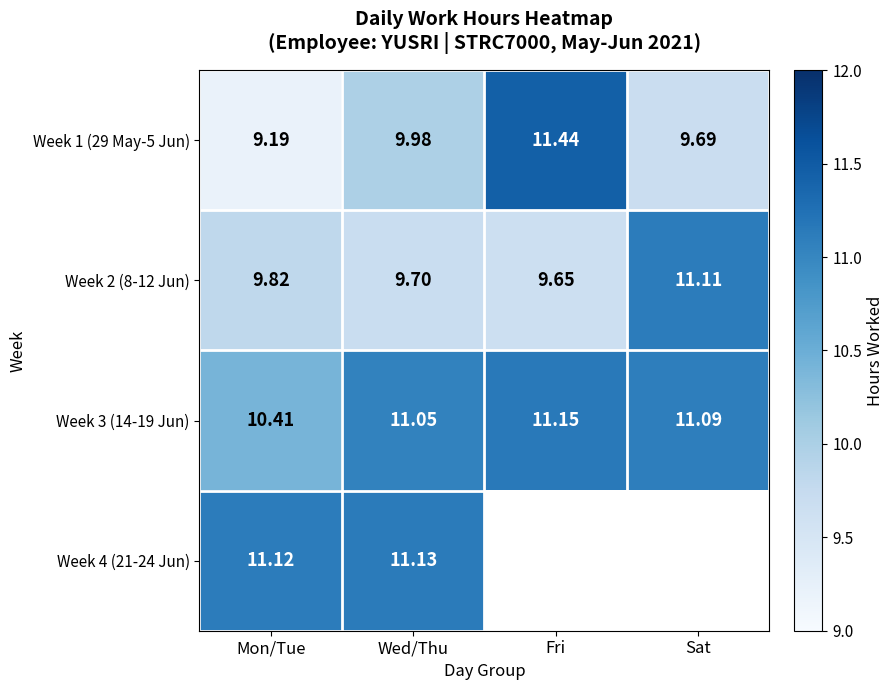

Is the value of Week 2 (8-12 Jun) at Fri greater than the value of Week 1 (29 May-5 Jun) at Sat?

No